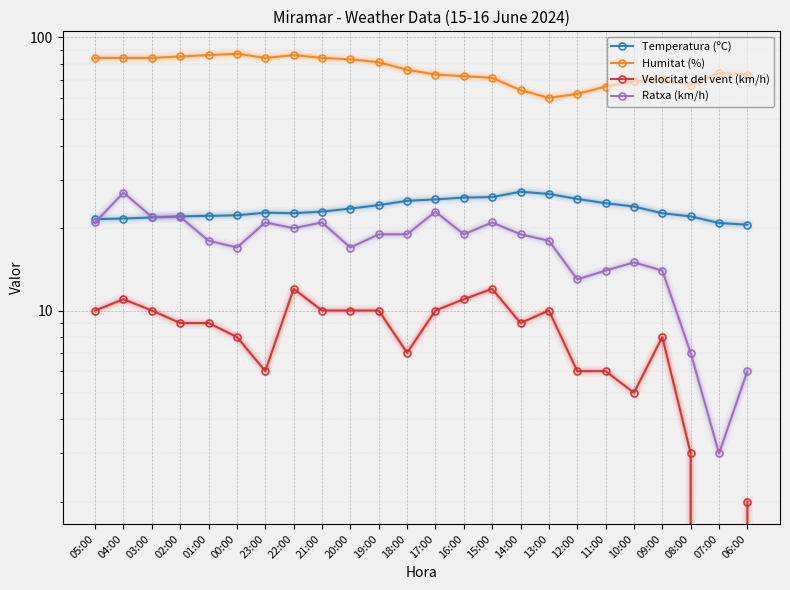

At which label does Temperatura (ºC) reach its minimum?

06:00